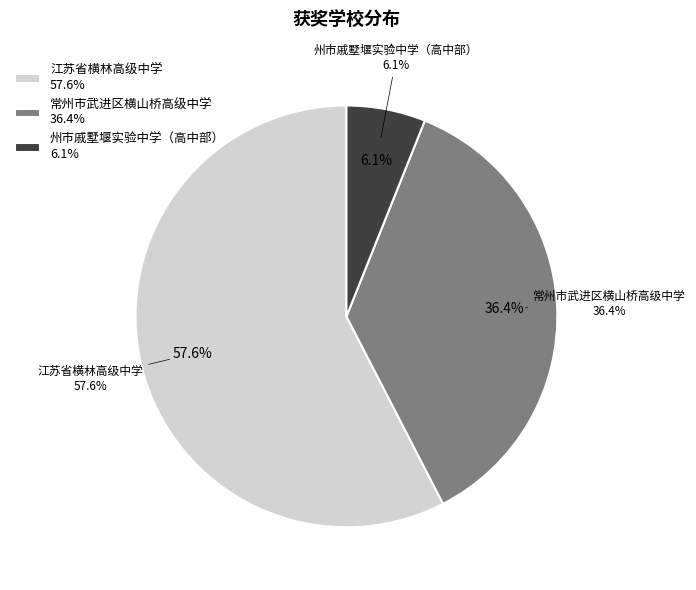

What is the smallest slice in the pie chart?

州市戚墅堰实验中学（高中部）